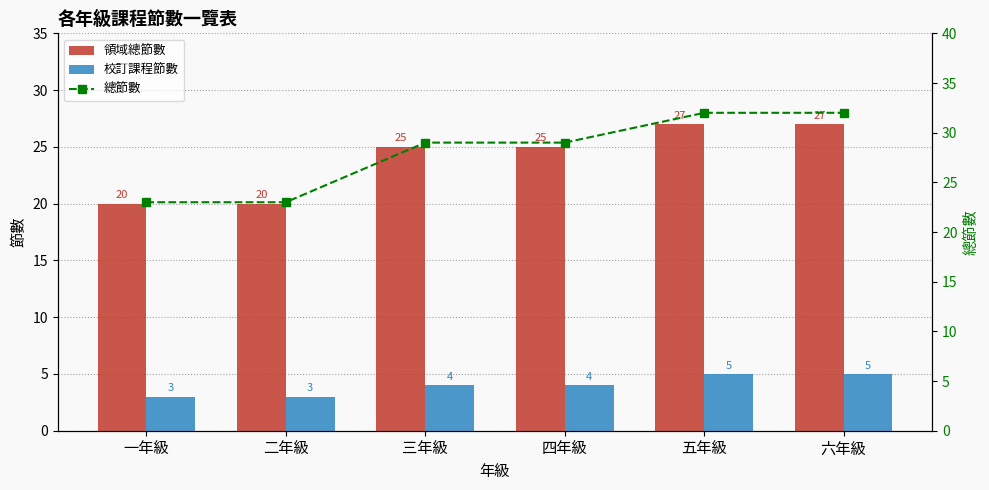

Which series has the widest spread of values?

總節數